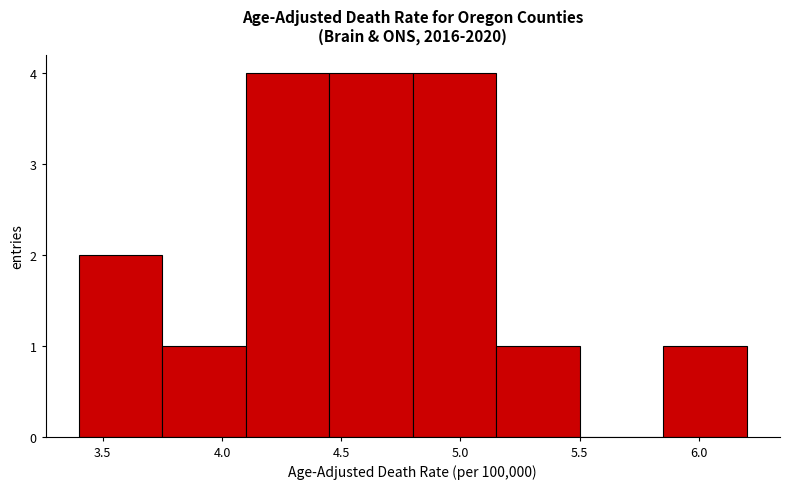

Reading left to right, transcribe this chart: for each bar, give the range it covers on the x-axis and its height. The values are not printed on the chart, so give them approximately, as read against the axis.

3.40 to 3.75: 2
3.75 to 4.10: 1
4.10 to 4.45: 4
4.45 to 4.80: 4
4.80 to 5.15: 4
5.15 to 5.50: 1
5.50 to 5.85: 0
5.85 to 6.20: 1